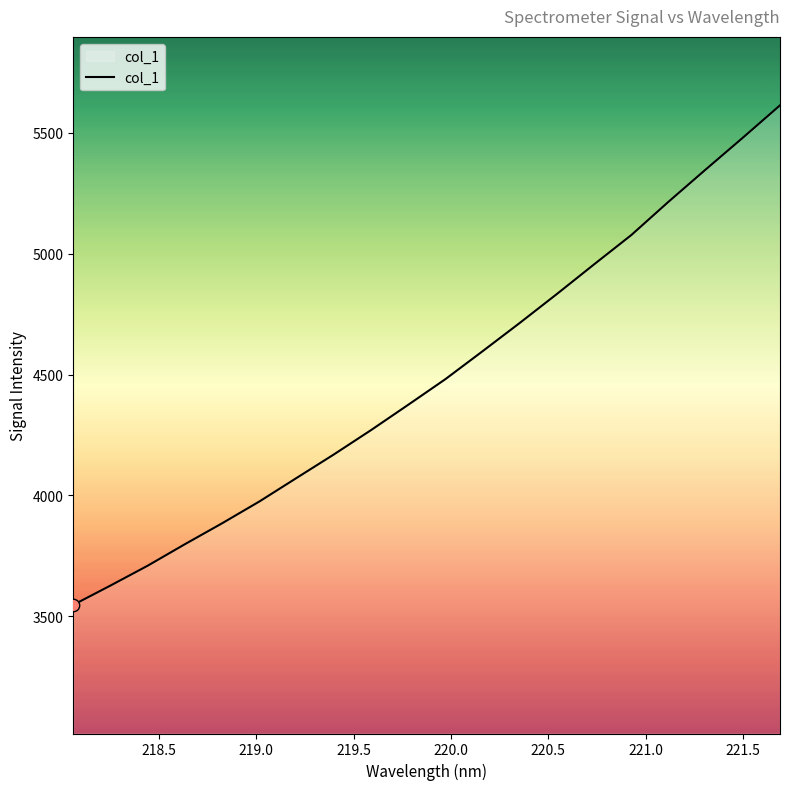

What is the maximum value shown in the chart?

5614.2